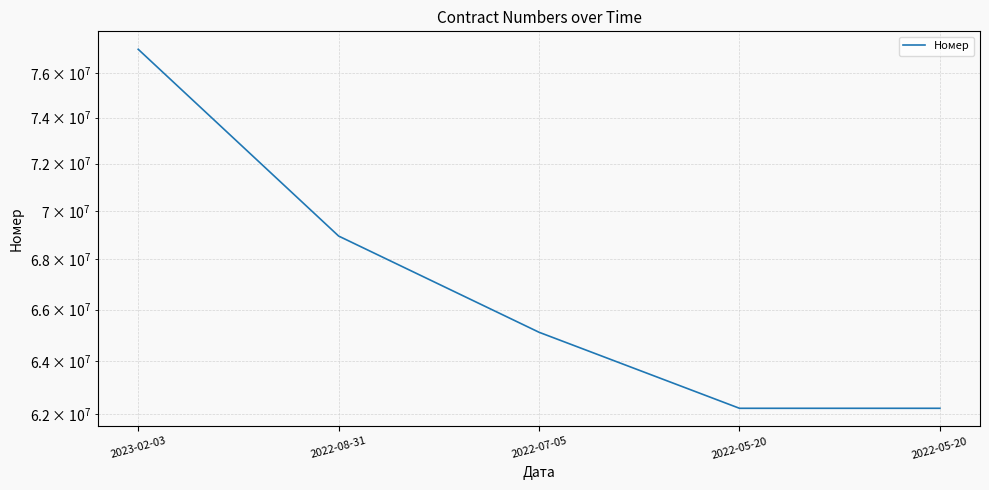

How many data points are less than 65111043?

2